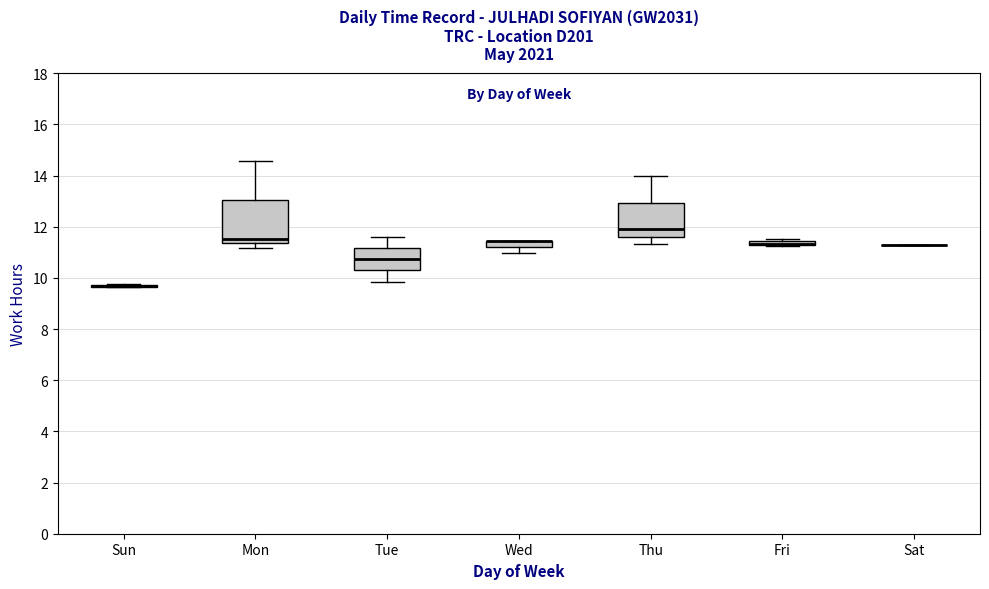

Comparing the boxes themselves (not the whiskers), which one is the tallest?

Mon